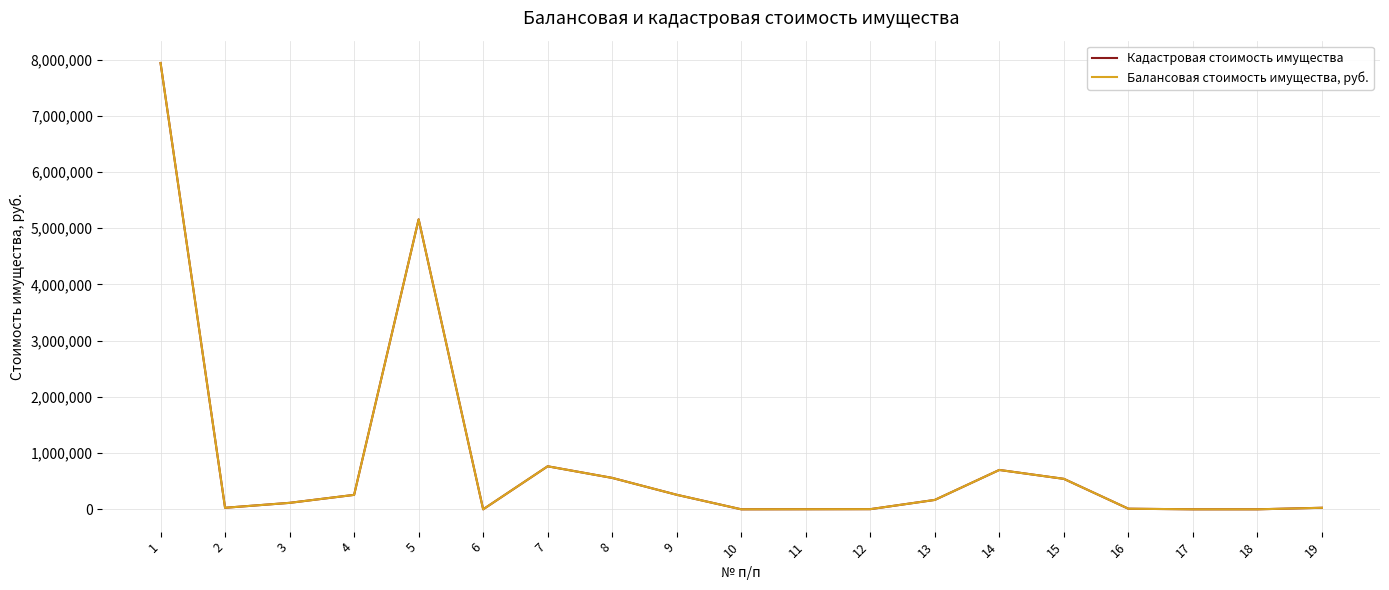

Which category has the highest value in the Балансовая стоимость имущества, руб. series?

1